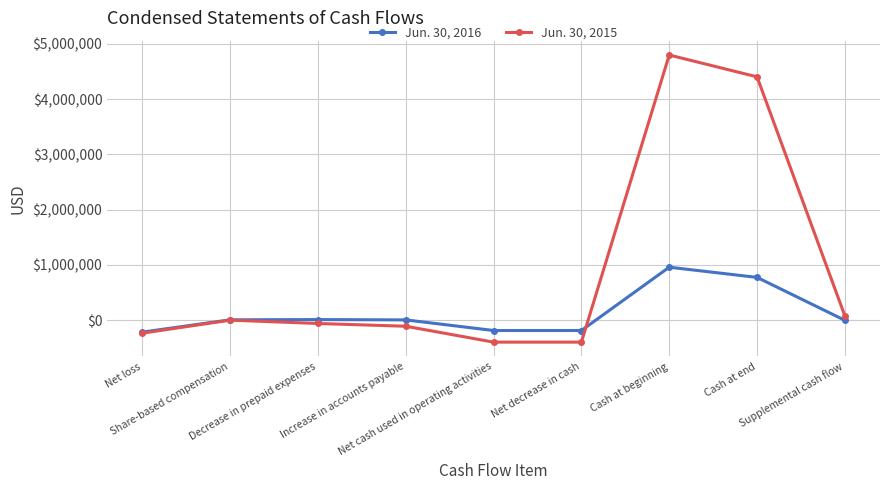

What are all the series names shown in the legend?

Jun. 30, 2016, Jun. 30, 2015